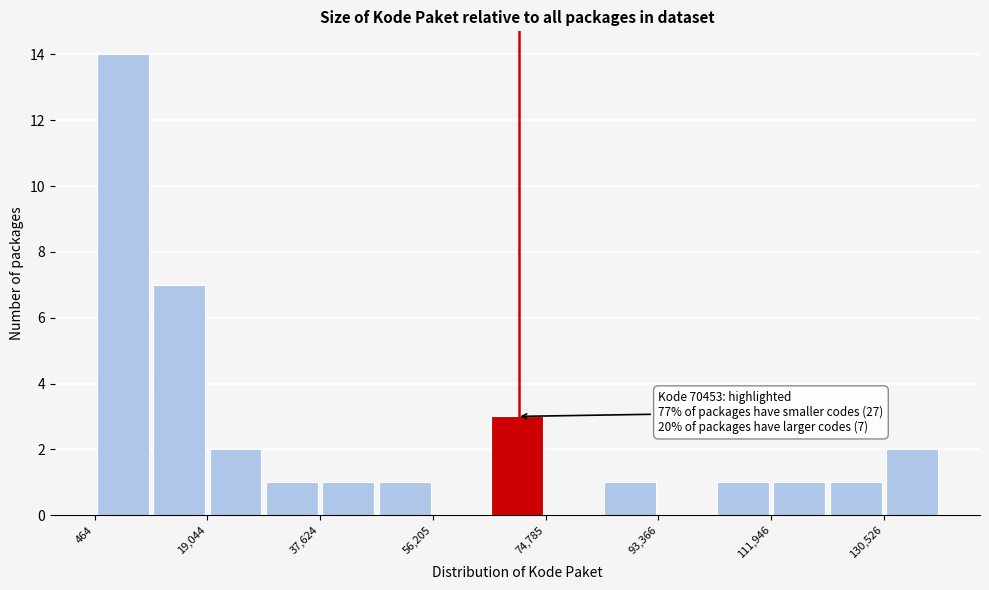

Over which range of the x-axis is the bar tallest?

0 to 10000